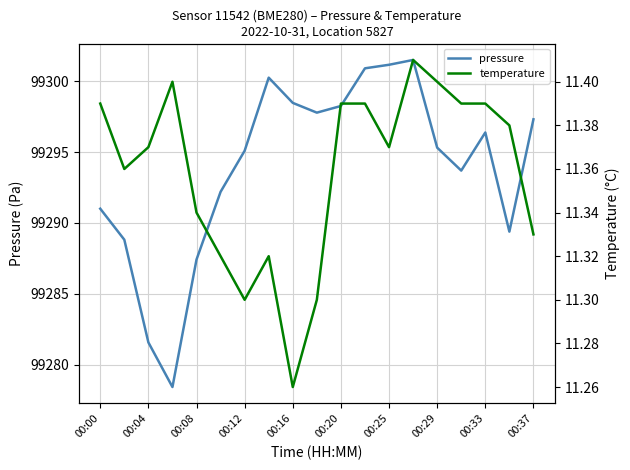

Which series has the largest total across all categories?

pressure